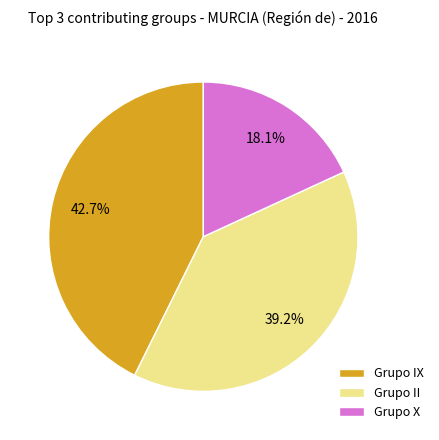

Which has a higher value, Grupo IX or Grupo II?

Grupo IX